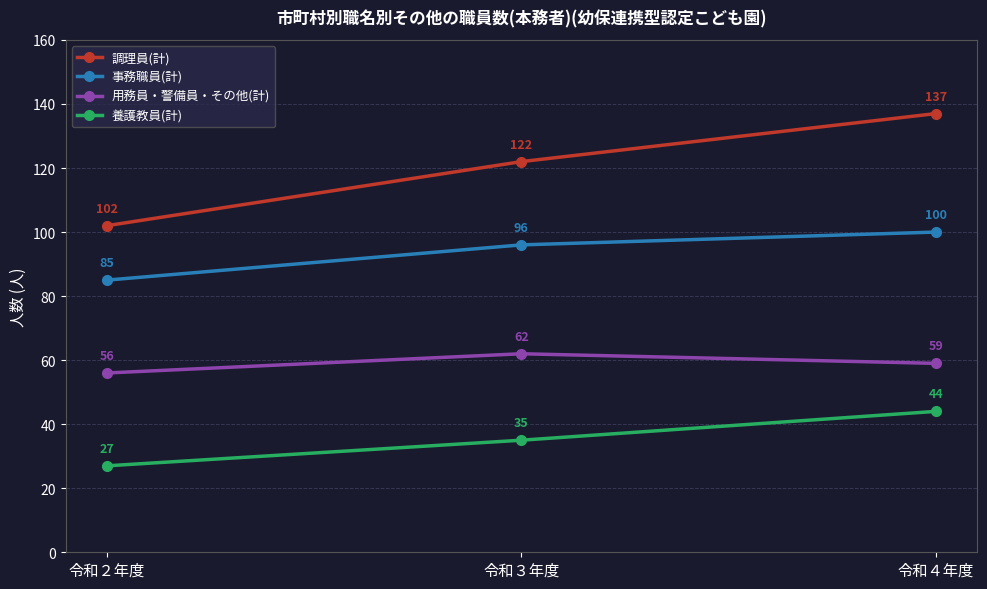

Which series has the widest spread of values?

調理員(計)